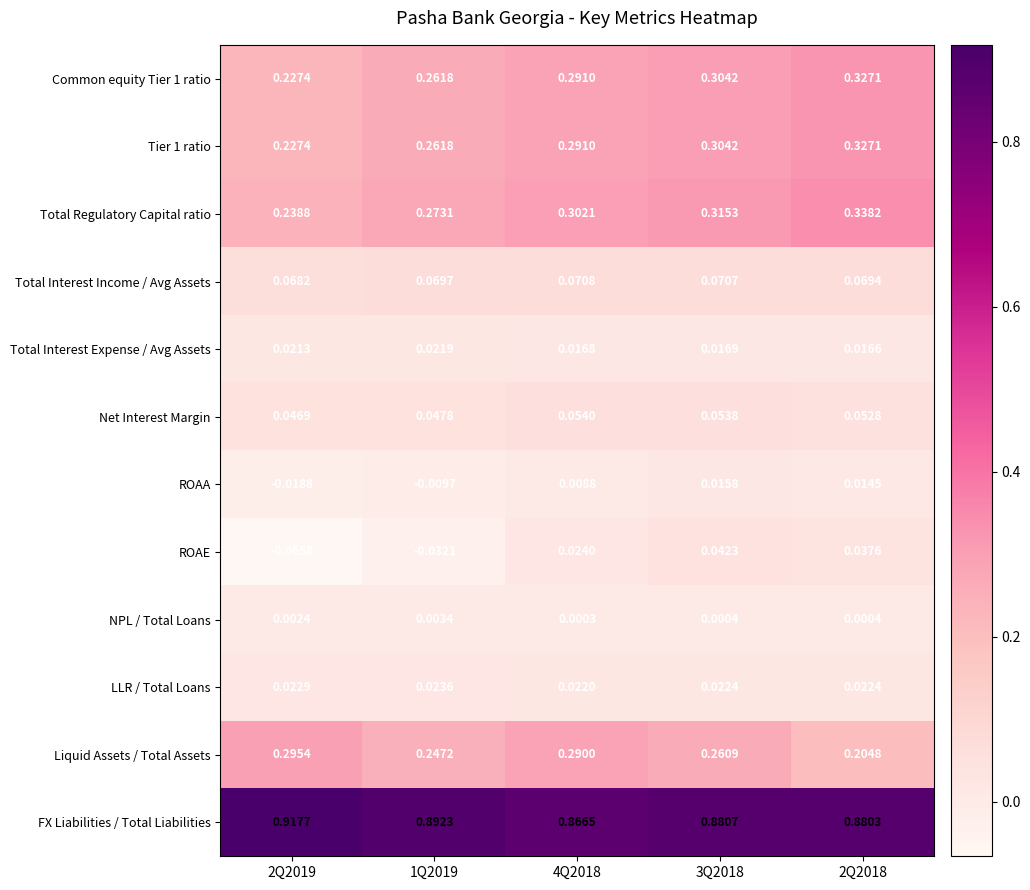

Count the number of data series in this chart.

12